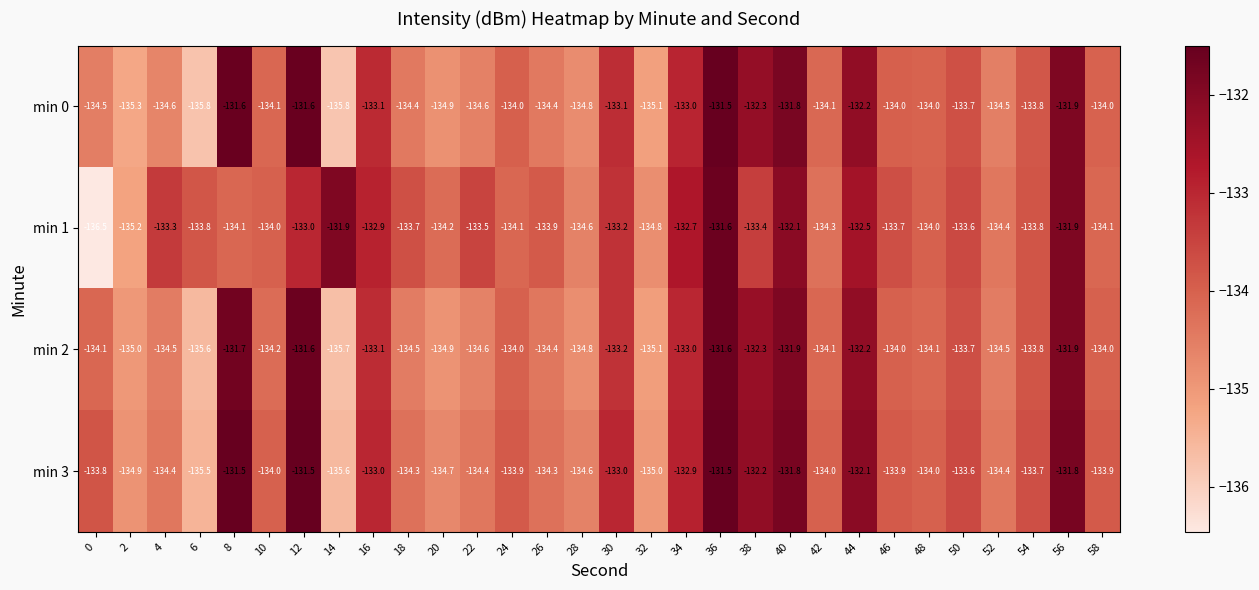

What is the minimum value shown in the chart?

-136.5